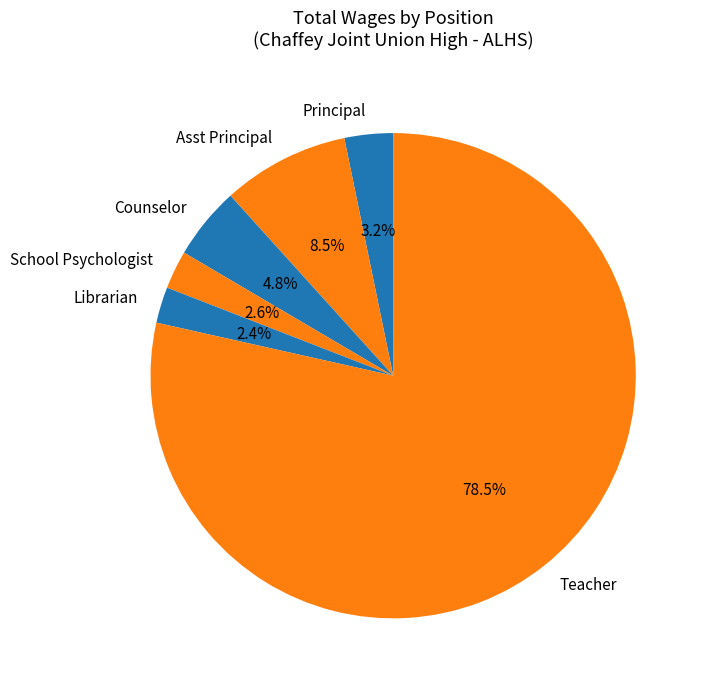

What is the largest slice in the pie chart?

Teacher